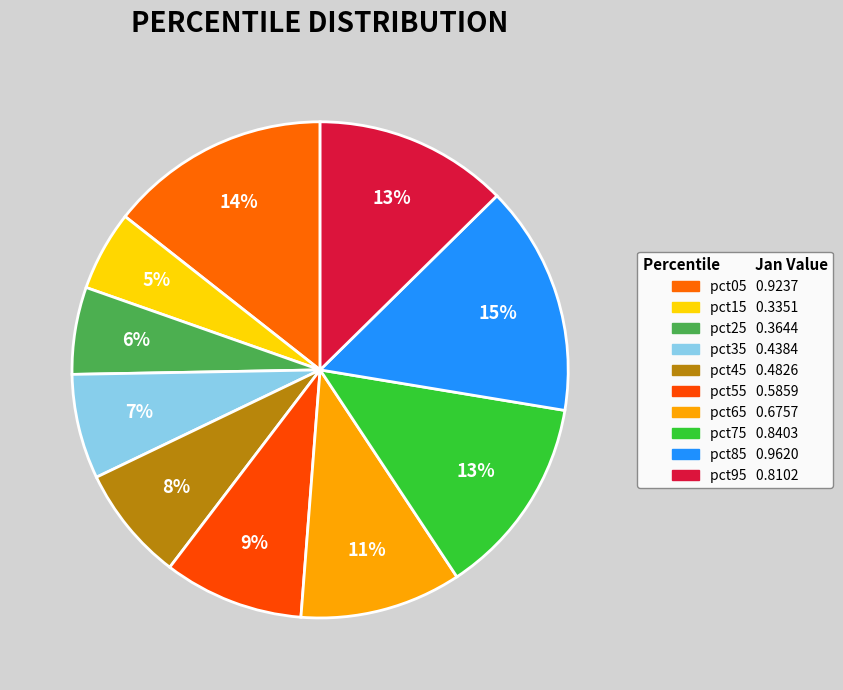

To the nearest percent, what is the combined percentage of pct35 and pct55?

16%